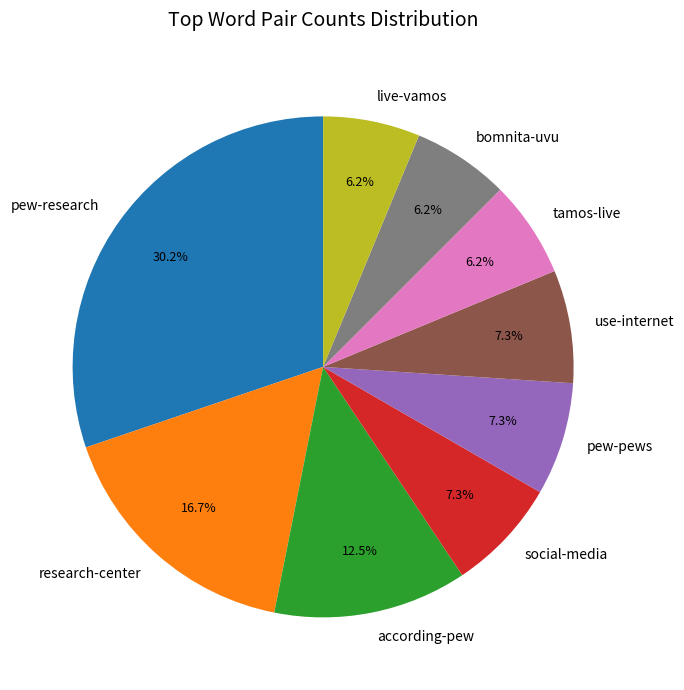

To the nearest percent, what portion does social-media represent?

7%